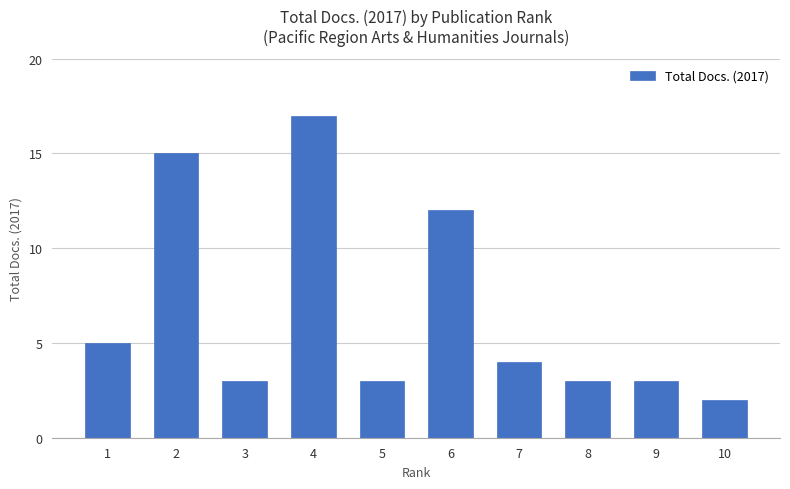

Where does the data first go above 4?

1